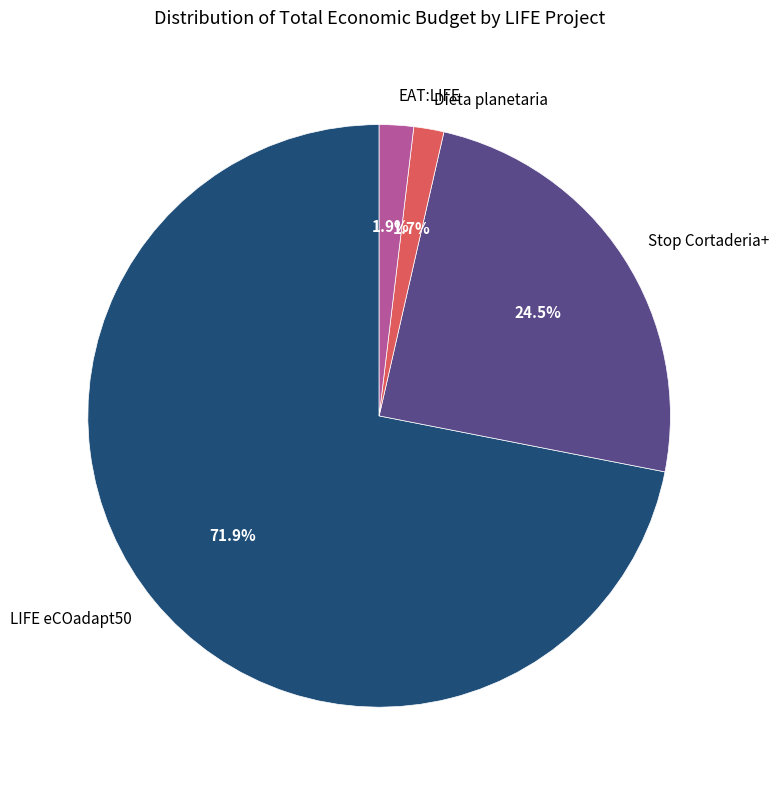

Which has a higher value, Stop Cortaderia+ or Dieta planetaria?

Stop Cortaderia+